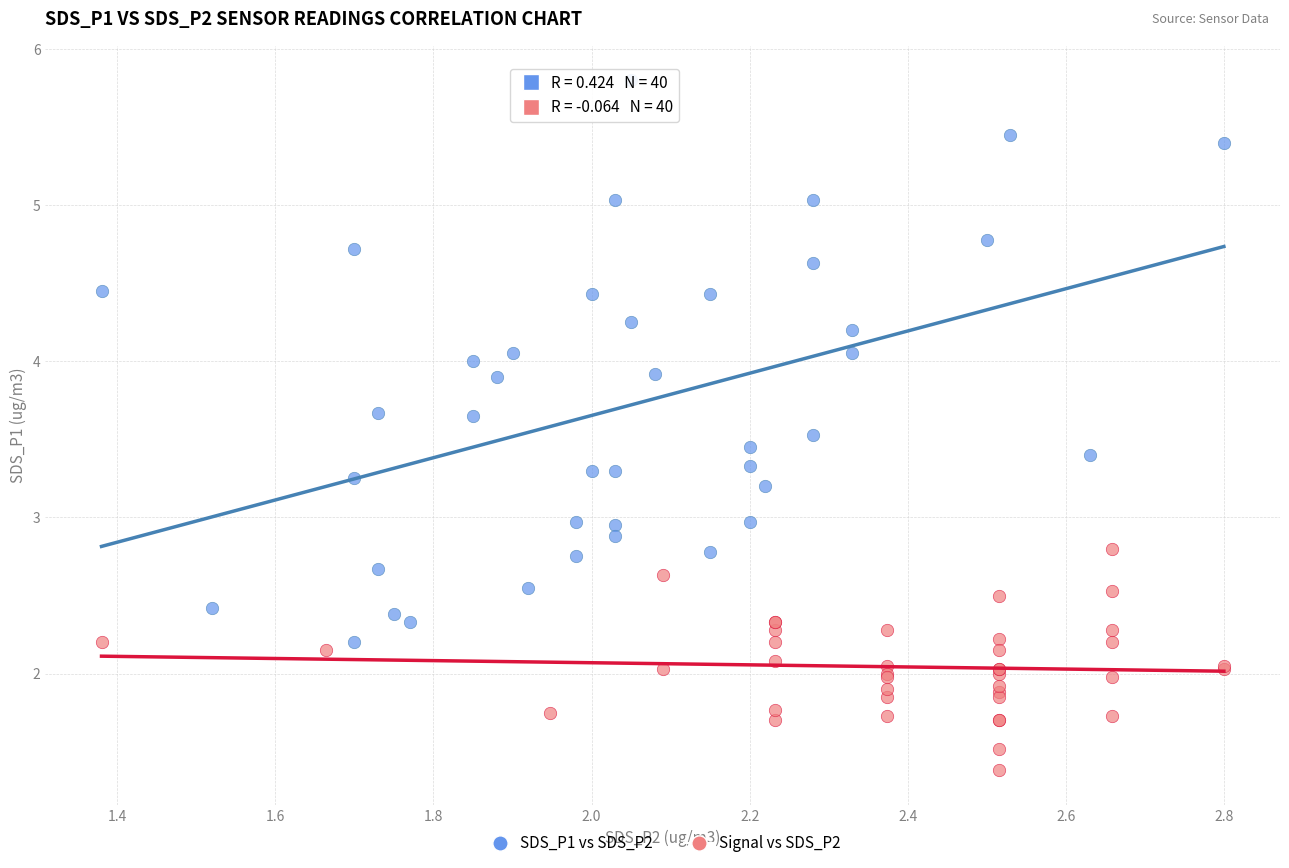

Which series reaches the maximum Y coordinate?

SDS_P1 vs SDS_P2